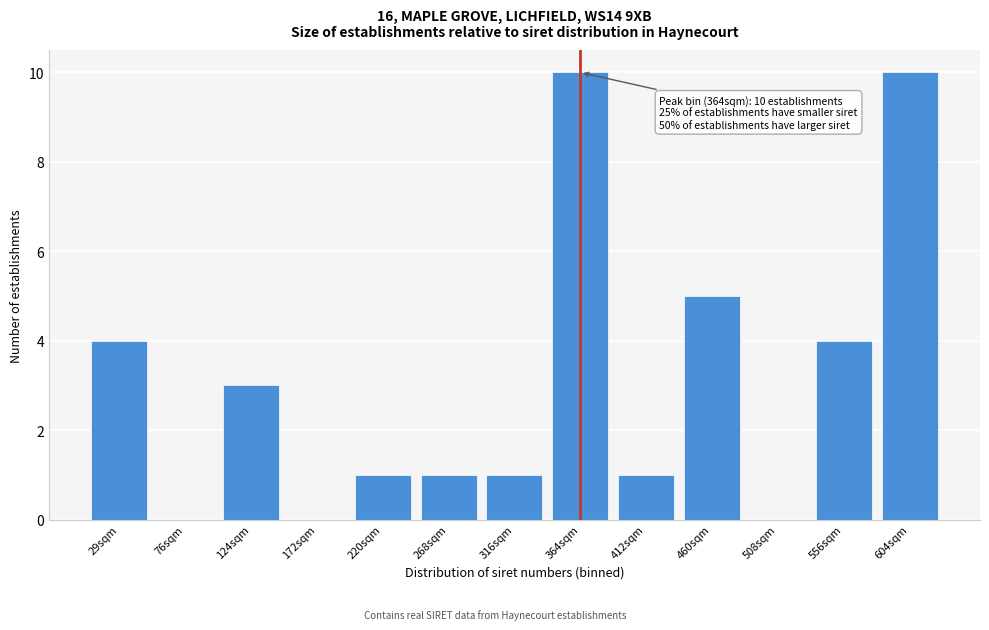

Reading right to left, list all the values displayed in this chart.

604sqm=10	556sqm=4	508sqm=0	460sqm=5	412sqm=1	364sqm=10	316sqm=1	268sqm=1	220sqm=1	172sqm=0	124sqm=3	76sqm=0	29sqm=4